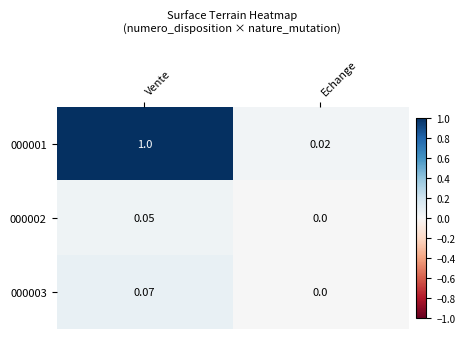

Where is 000003 nearest to the value 0?

Echange